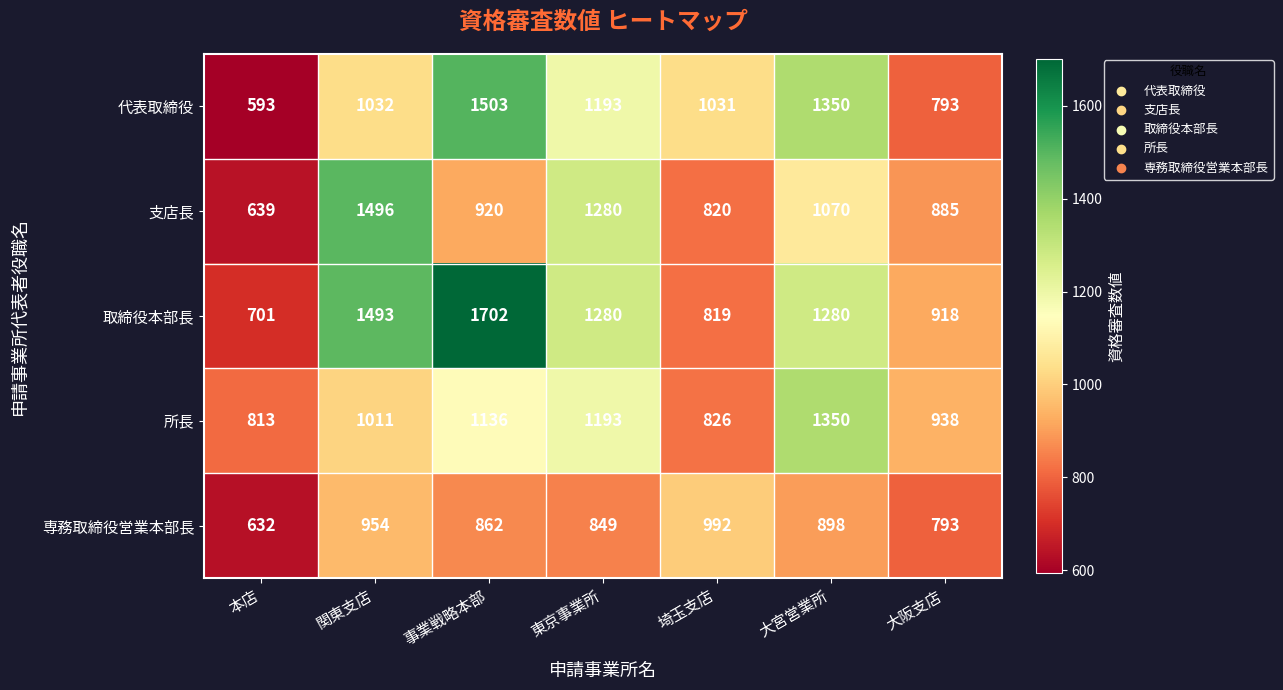

At how many categories does at least one series exceed 1677?

1